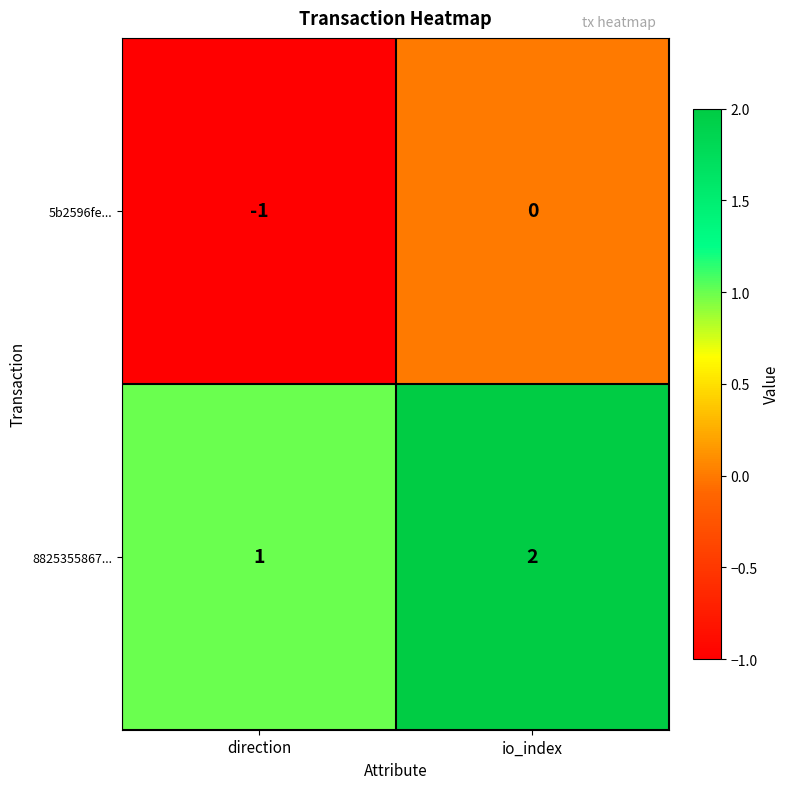

True or false: 5b2596fe... has a value of -1 at direction.

True